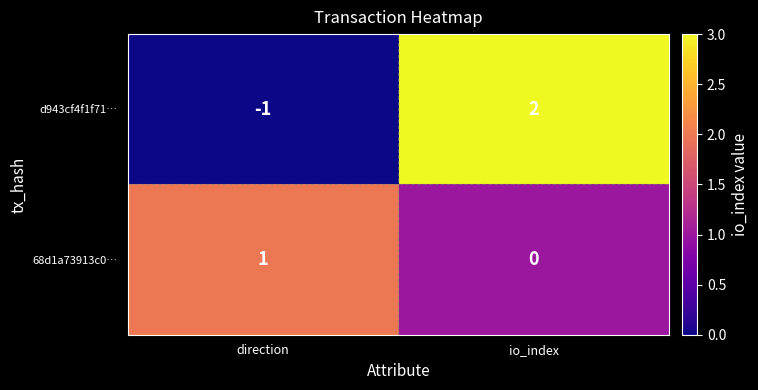

Which series changed the most between direction and io_index?

d943cf4f1f71…